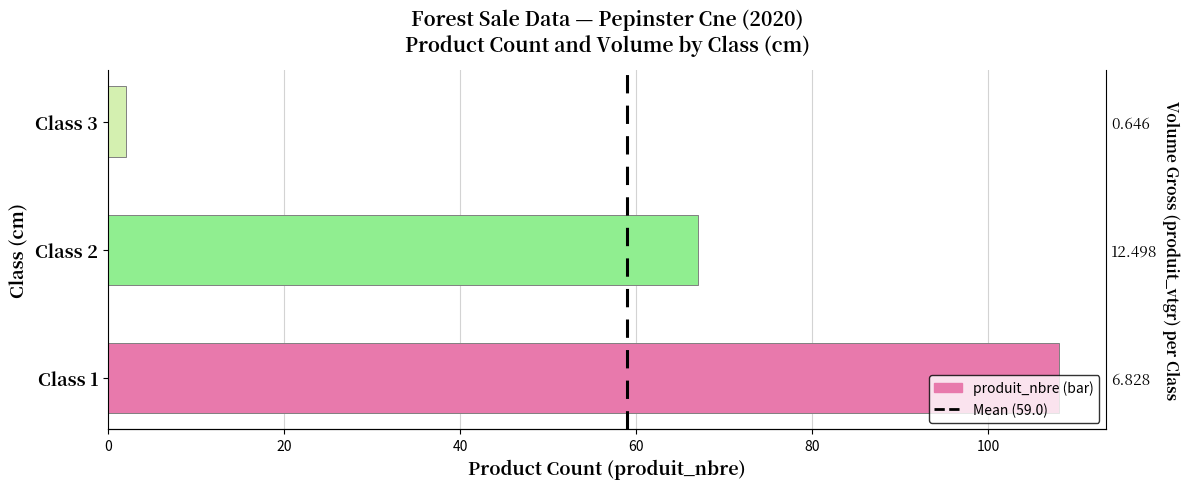

How many distinct data groups are displayed?

1